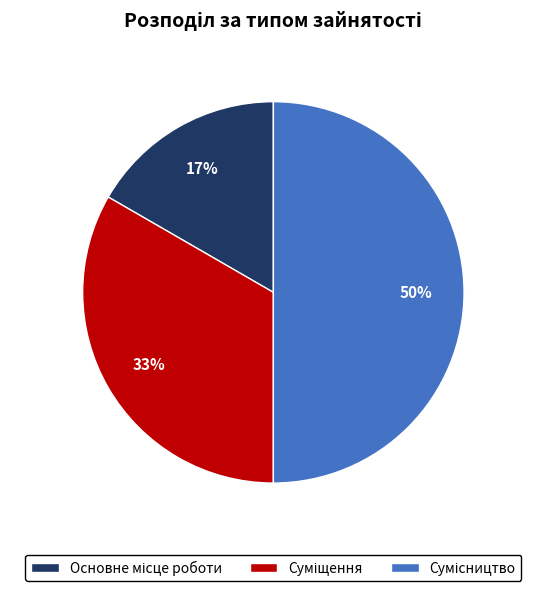

To the nearest percent, what is the average slice percentage?

33%